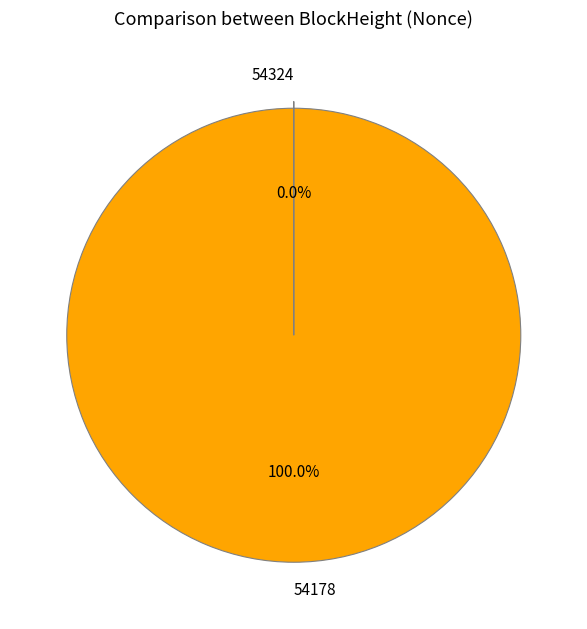

What is the largest slice in the pie chart?

54178